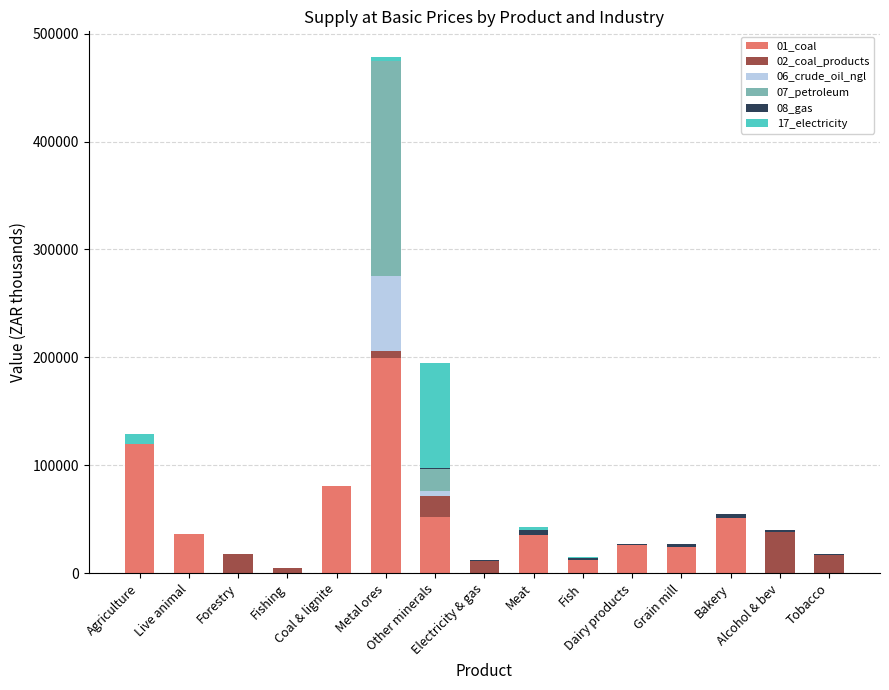

How many data points in 01_coal are above 25905?

8